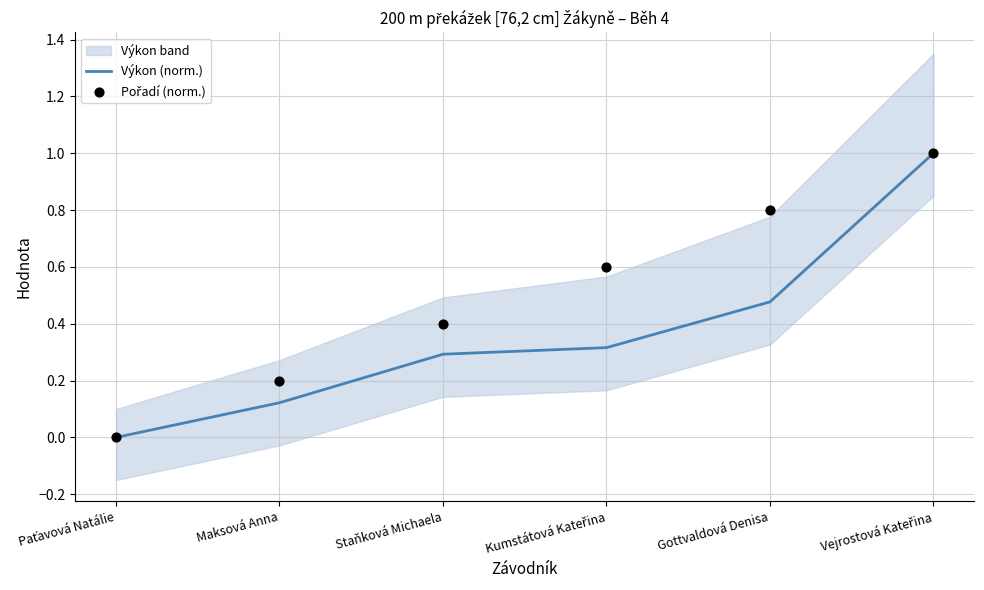

At which category is the sum across all series the highest?

Vejrostová Kateřina